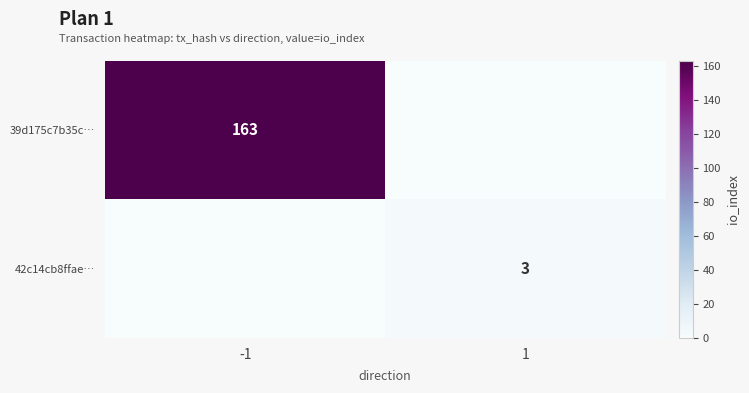

The value of 39d175c7b35c… at -1 is 281. True or false?

False